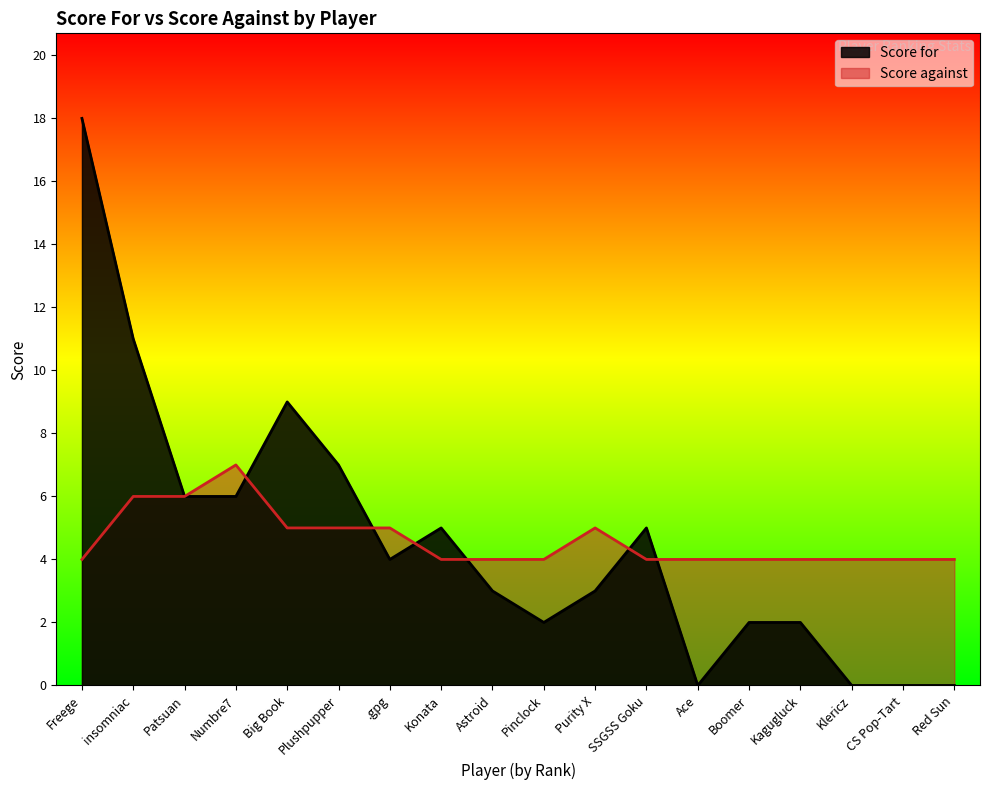

True or false: Score for has a value of 0 at CS Pop-Tart.

True